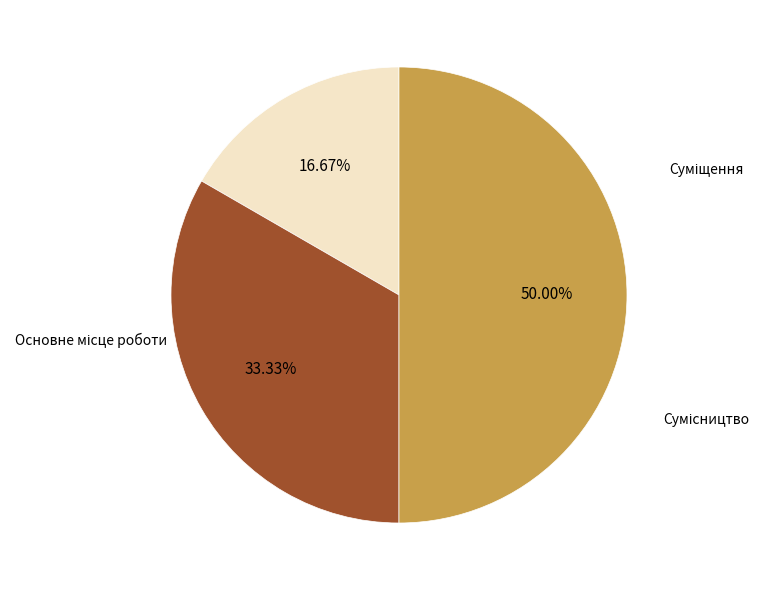

What is the largest slice in the pie chart?

Сумісництво